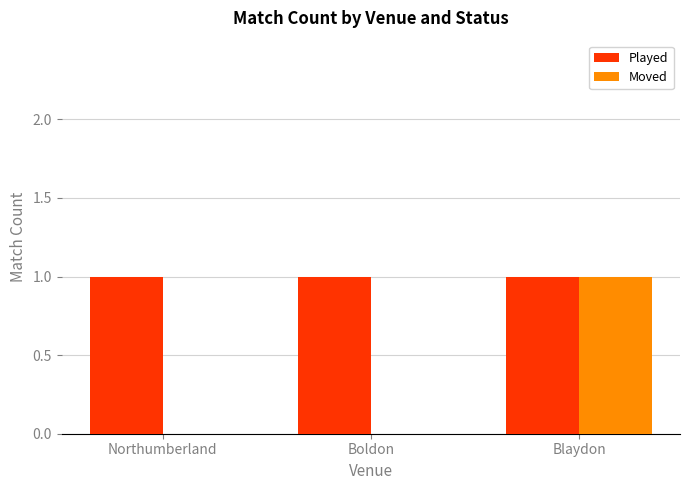

Are the bars horizontal?

No